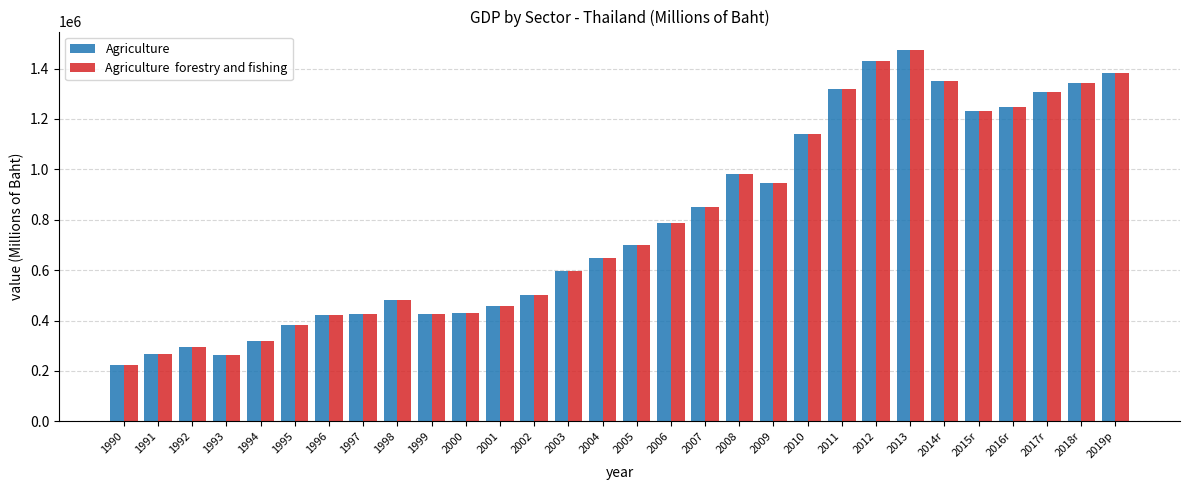

What is the maximum value shown in the chart?

1473403